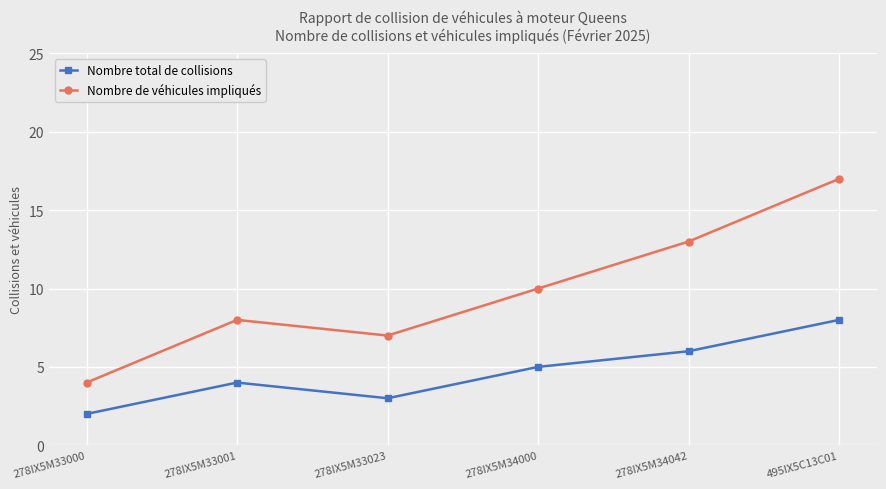

In Nombre de véhicules impliqués, how many points are lower than both neighbors (excluding endpoints)?

1